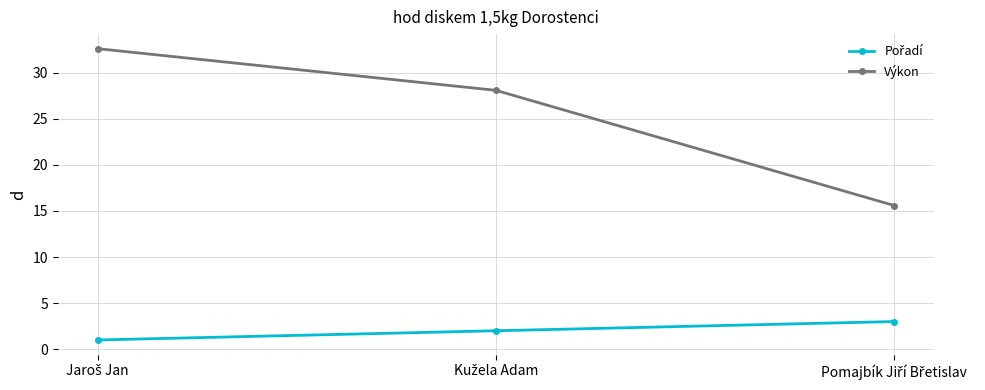

What is the sum of all Výkon values?

76.3